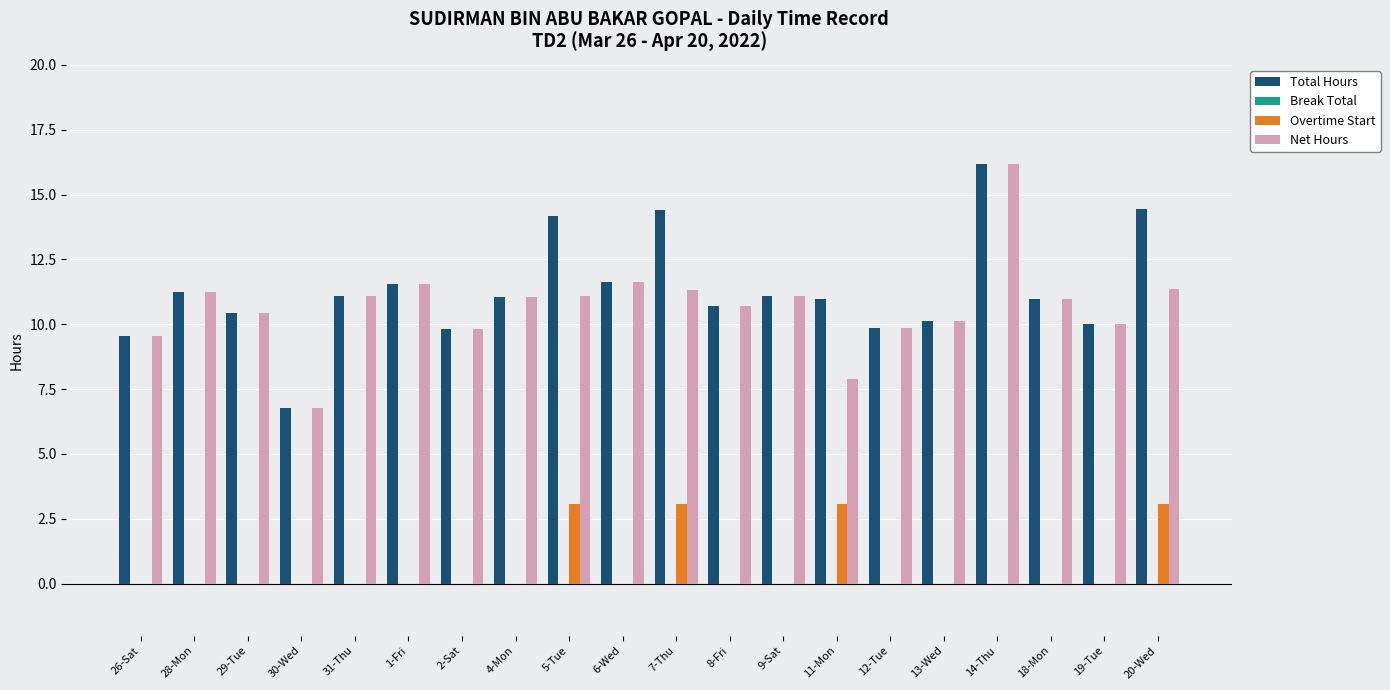

Is the value of Total Hours at 28-Mon greater than the value of Net Hours at 11-Mon?

Yes